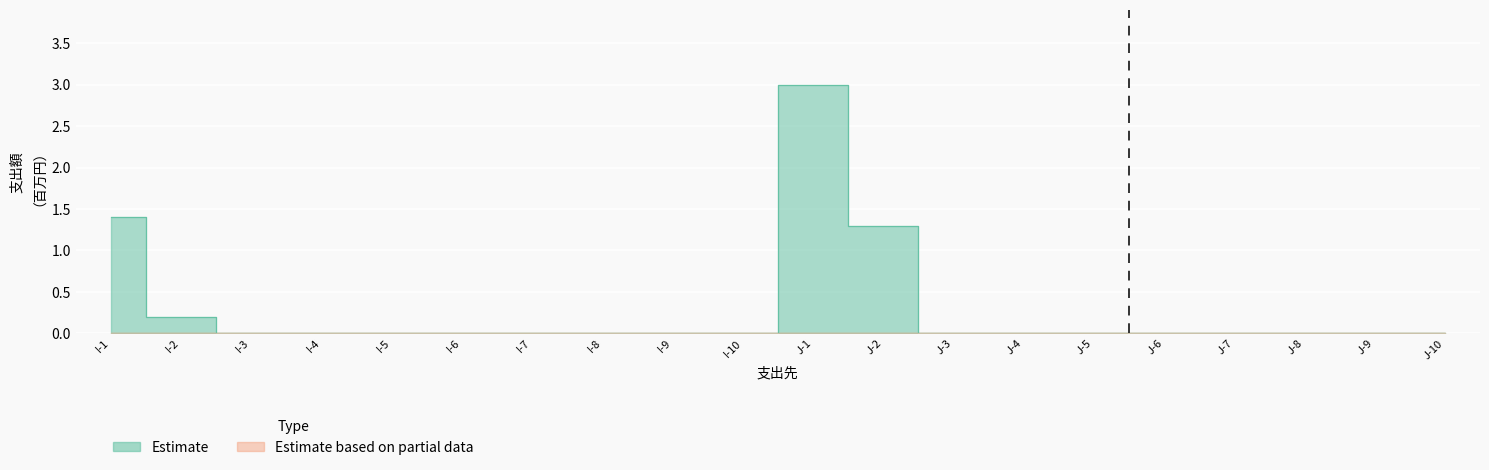

What is the label of the 10th point from the right?

J-1